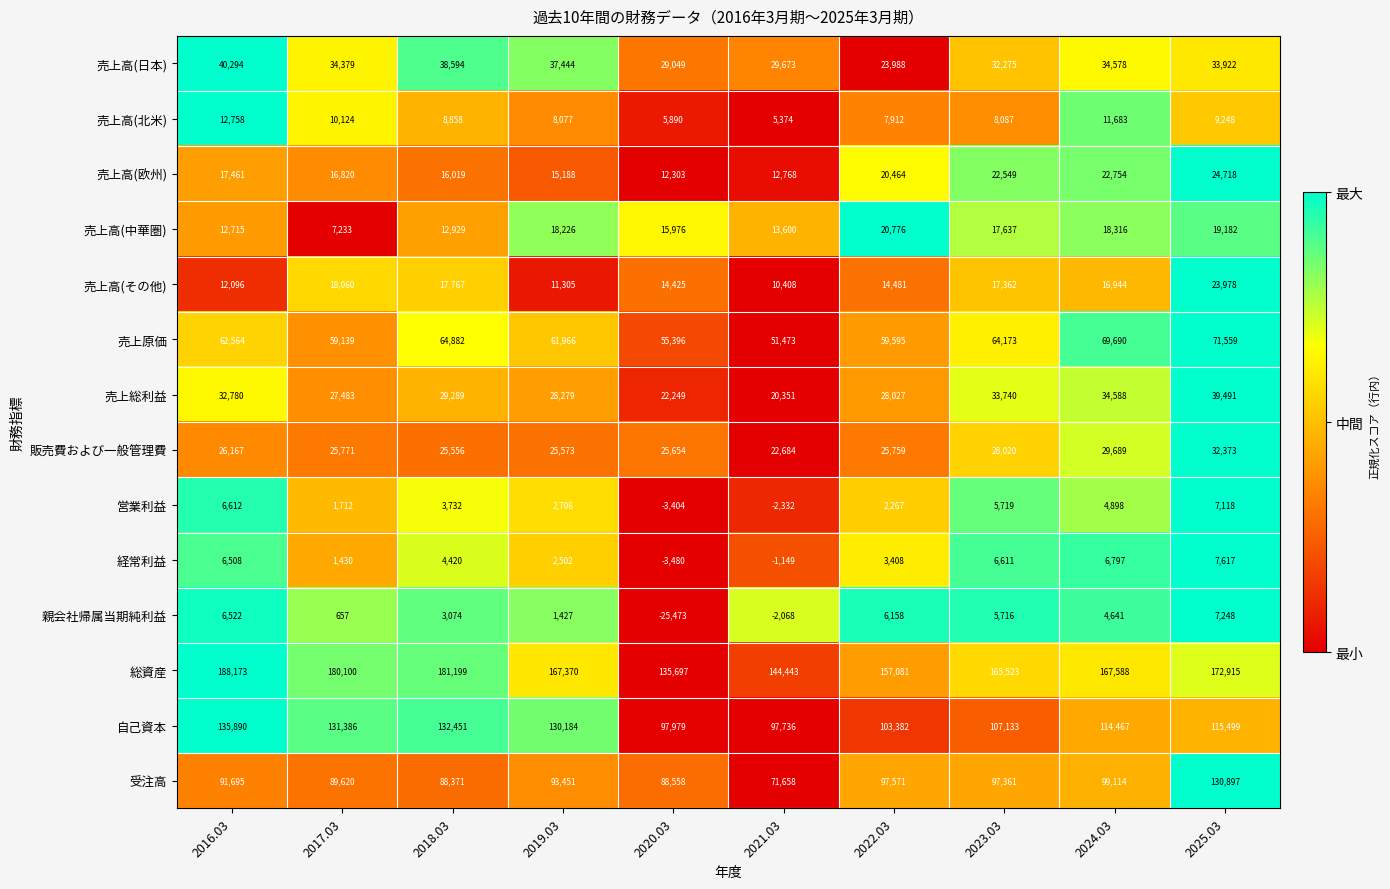

How many distinct data groups are displayed?

14